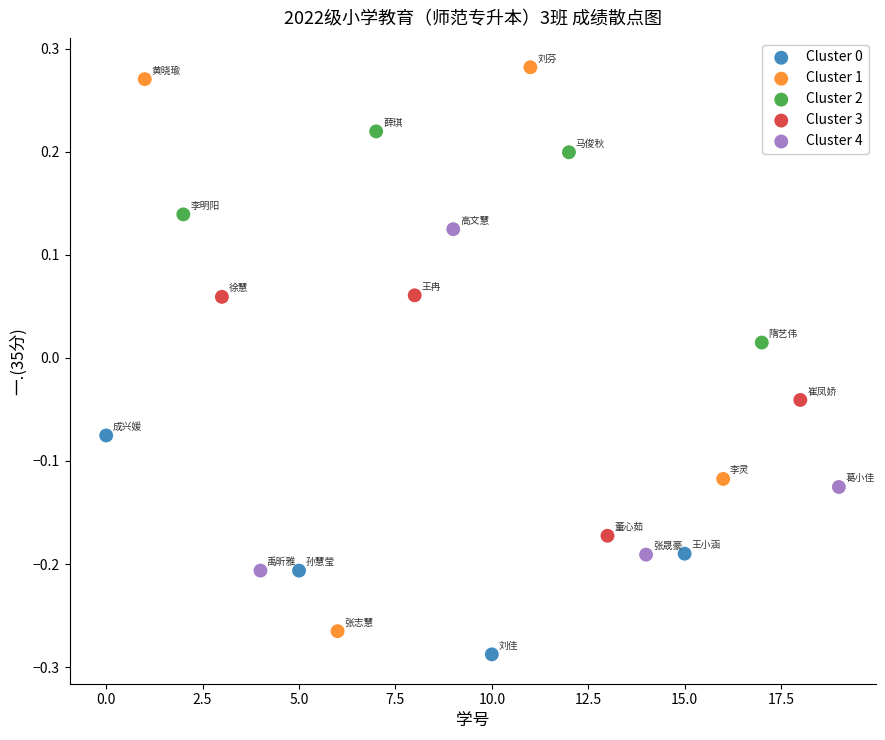

Which series has the widest spread of Y values?

Cluster 1